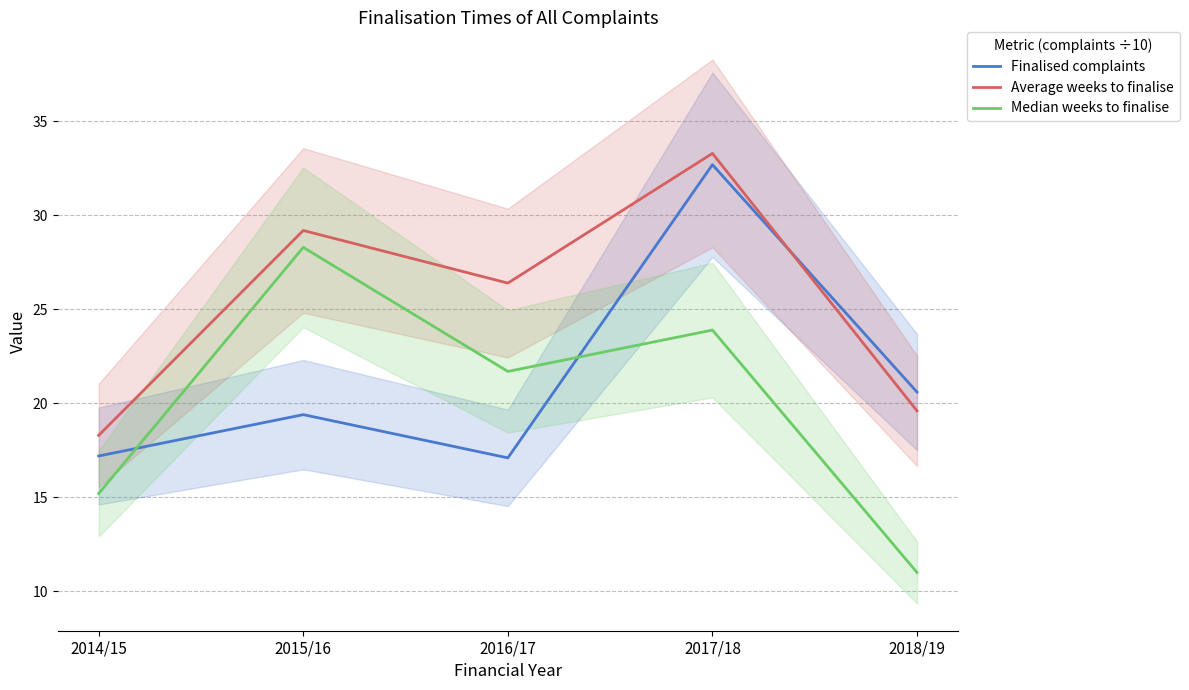

Between 2014/15 and 2017/18, which series saw the biggest shift?

Finalised complaints